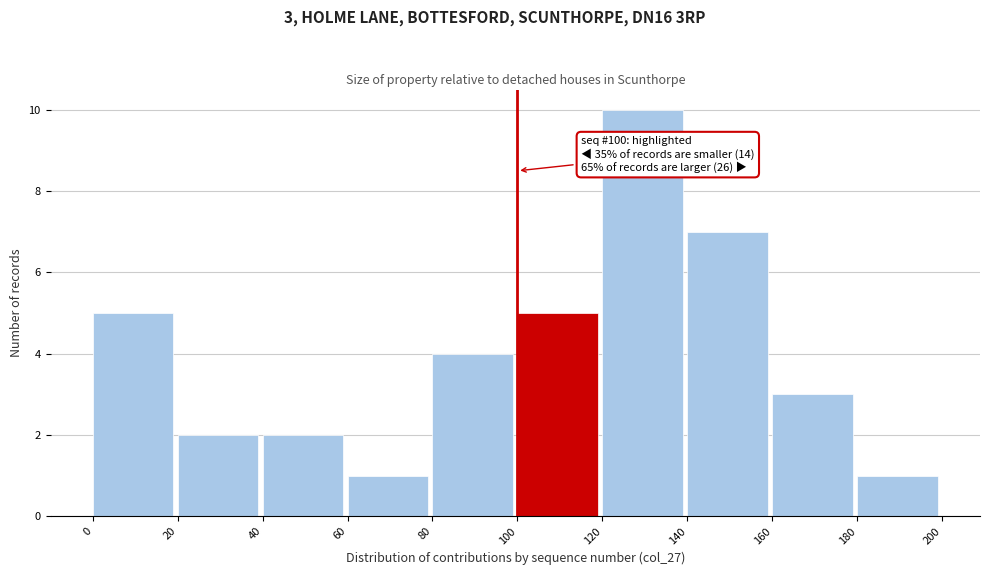

Which range on the x-axis has the tallest bar?

120 to 140